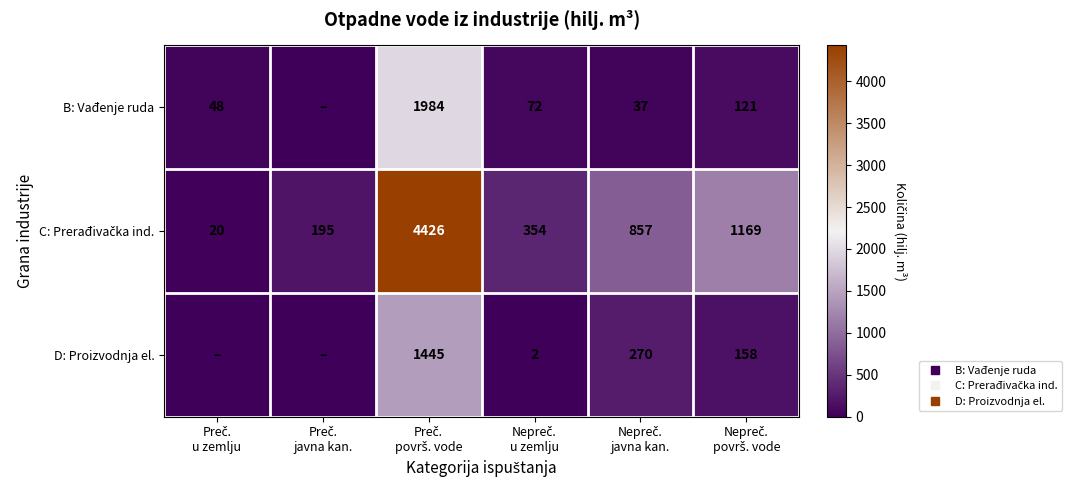

What is the maximum value for C: Prerađivačka ind.?

4426